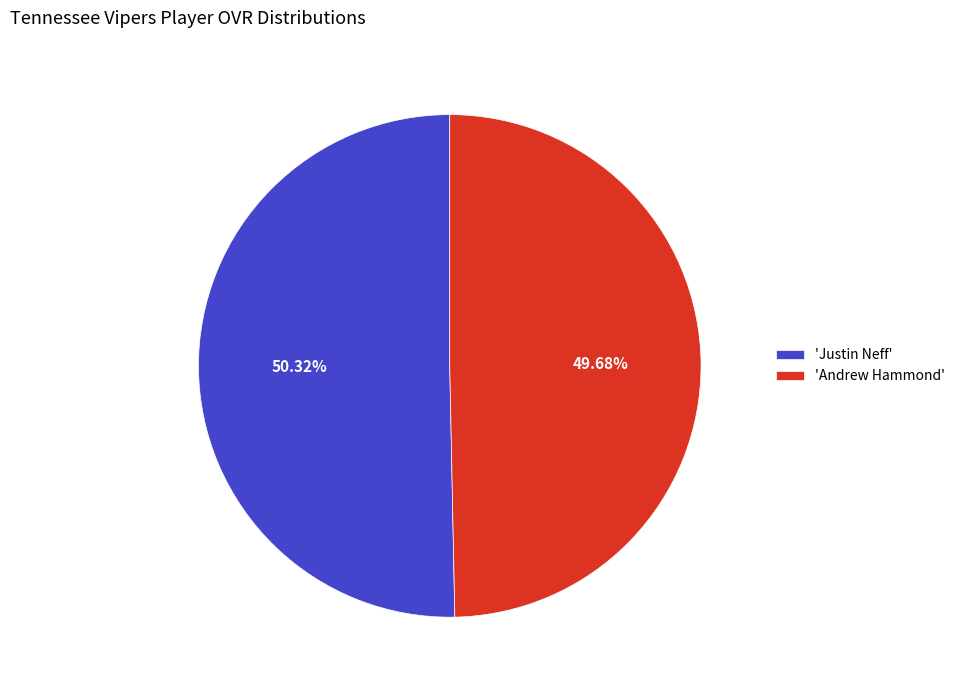

How many segments does this pie chart have?

2